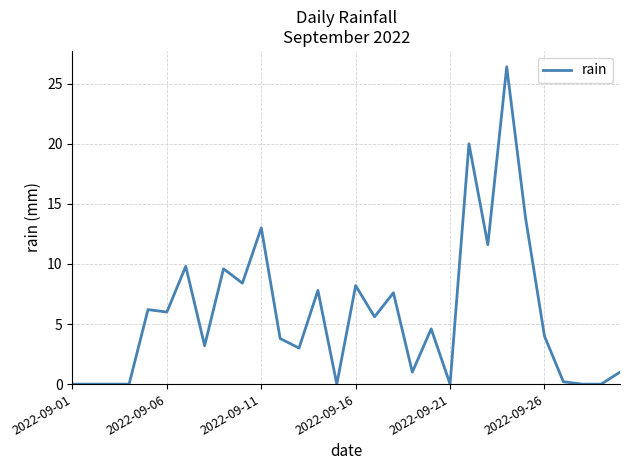

What is the difference between the maximum and minimum values?

26.4